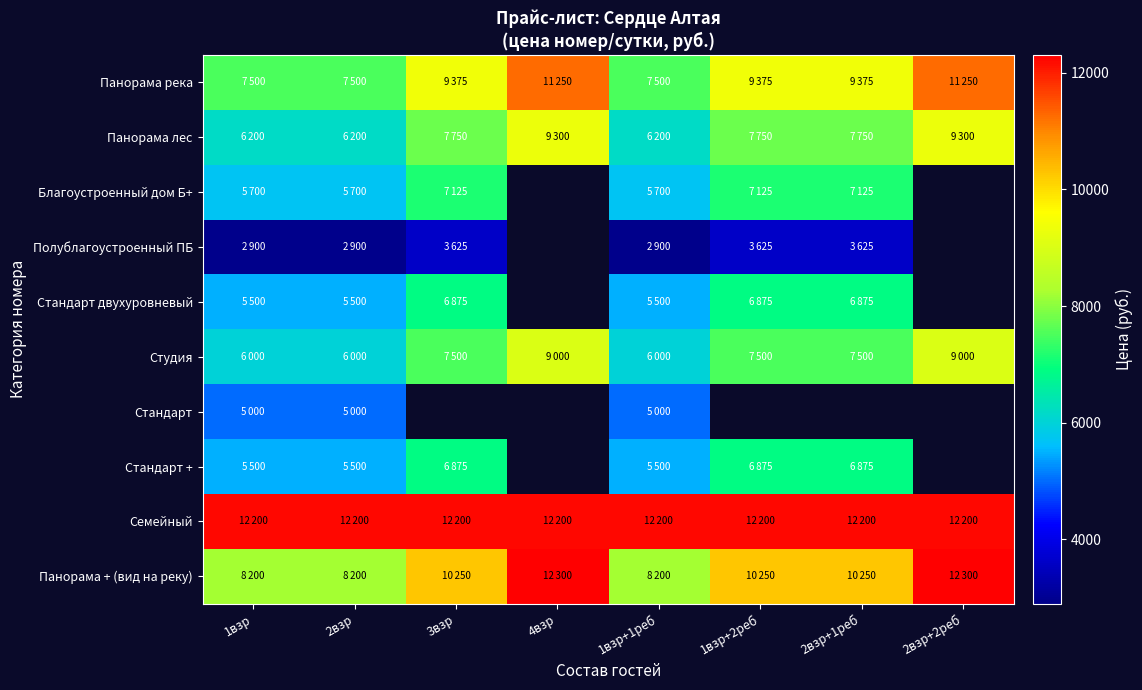

What is the total value across all series at 2взр?

64700.0